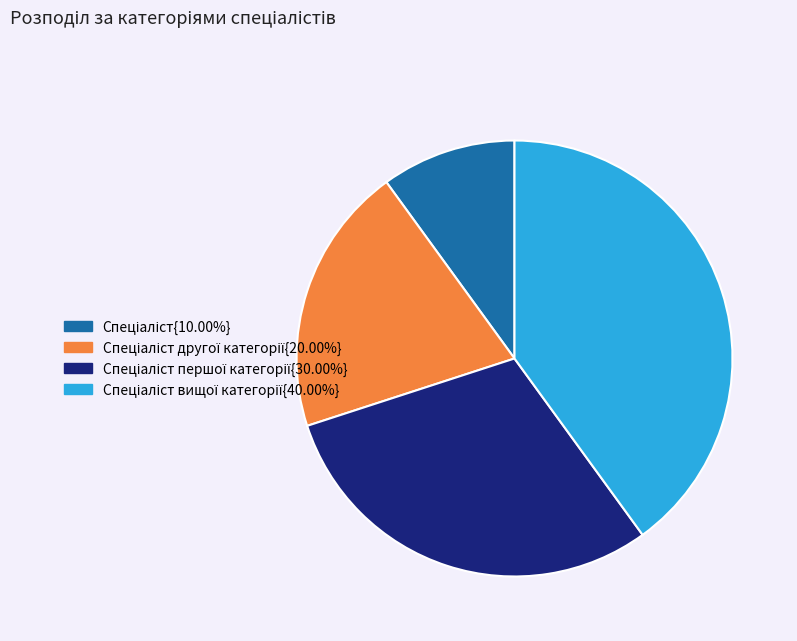

Is there any slice that represents more than half of the pie?

No